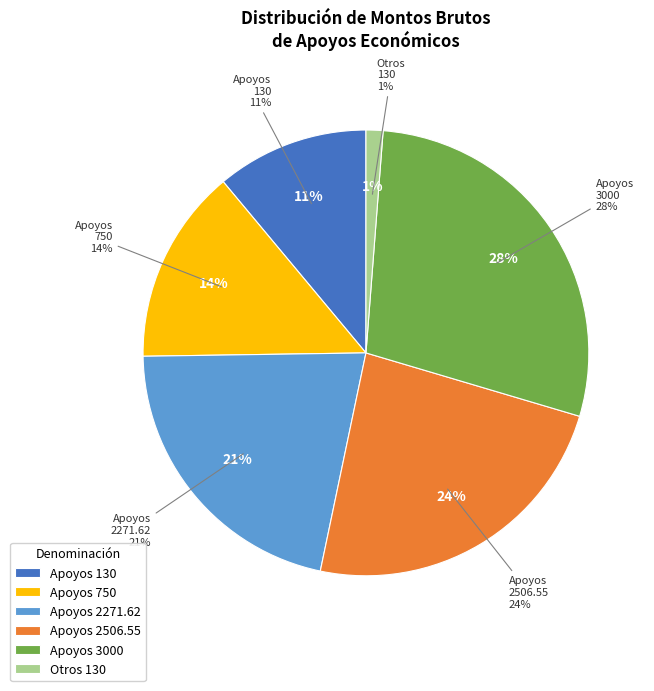

Between Mensual 130 (3) and Mensual 2271.62, which is larger?

Mensual 2271.62